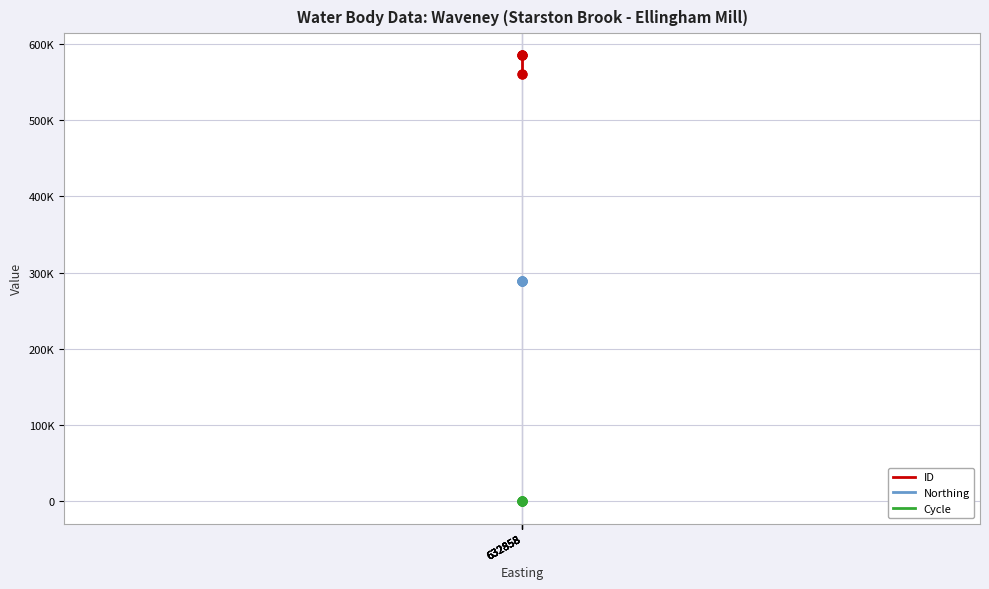

At which category is the sum across all series the highest?

632858